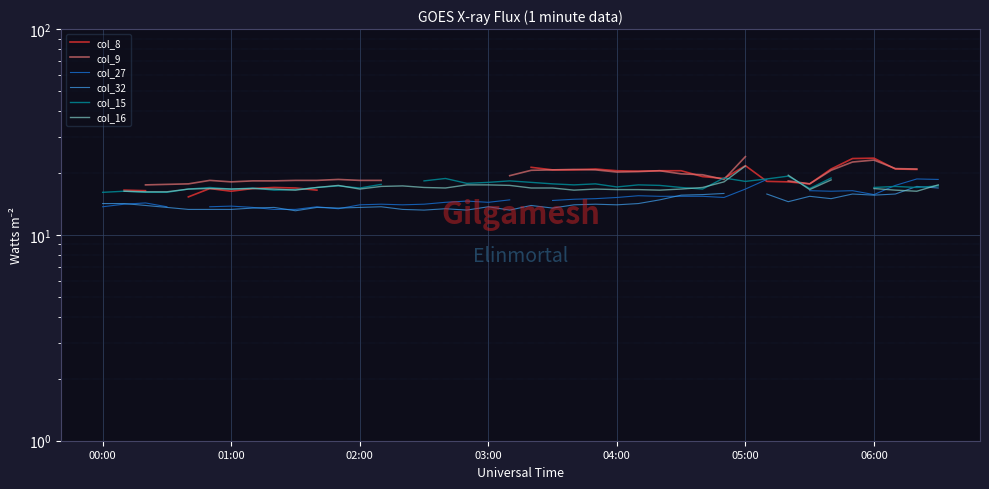

The value of col_9 at 26 is 10.3. True or false?

False